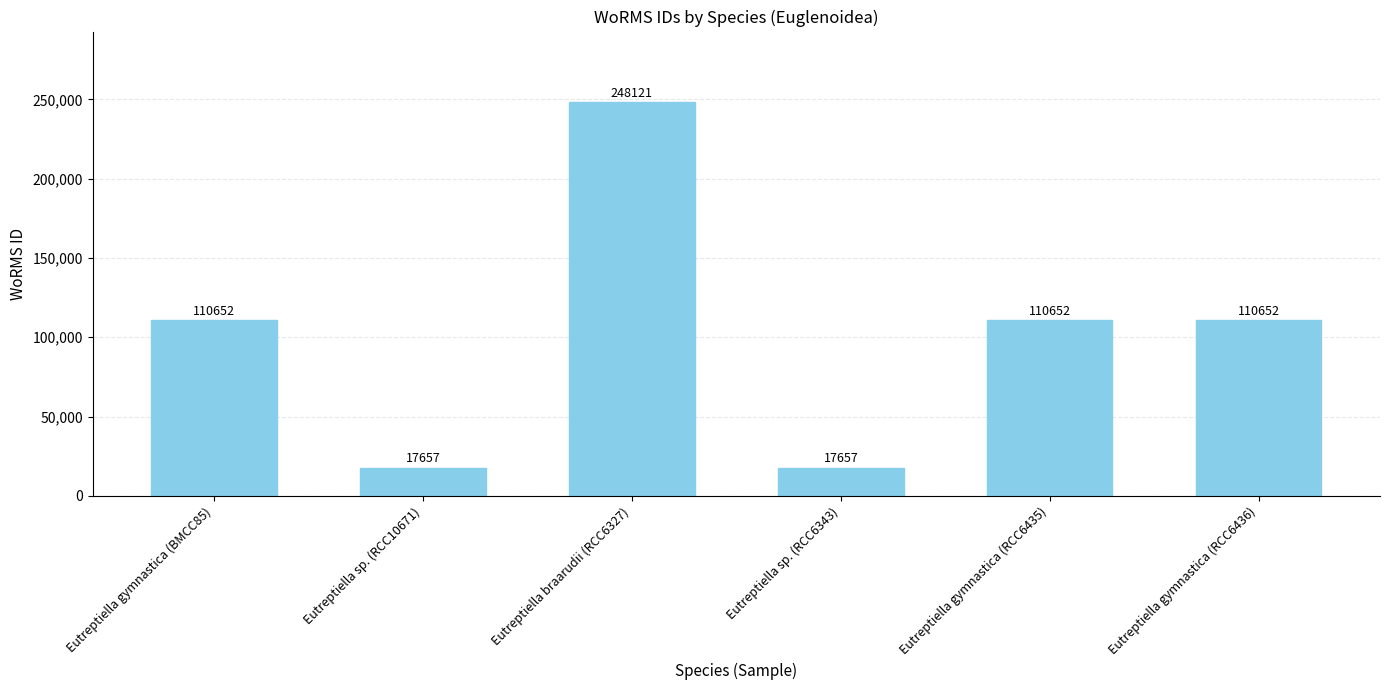

What is the ratio of the value at Eutreptiella braarudii (RCC6327) to the value at Eutreptiella sp. (RCC10671)?

14.1